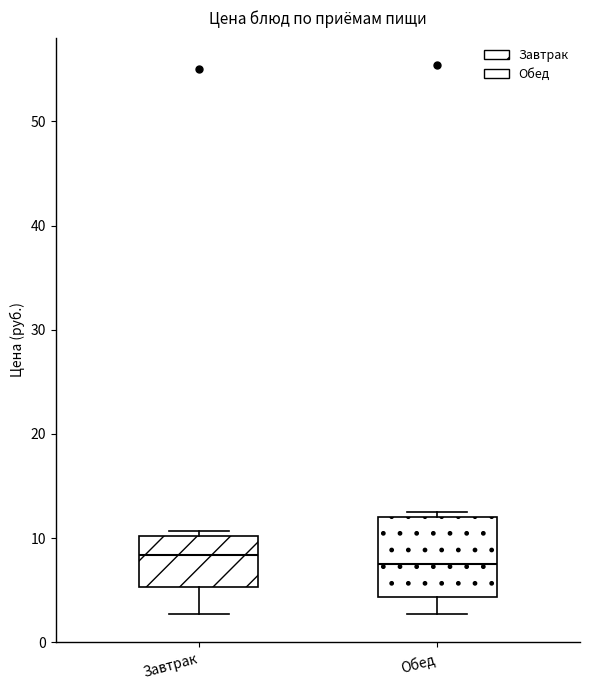

Reading left to right, read every box against the y-axis: the position of its median line, the range the box covers, and the ends of its whiskers. The values are not printed on the chart, so give them approximately, as read against the axis.

Завтрак: median 8, box 5 to 10, whiskers 3 to 11
Обед: median 8, box 4 to 12, whiskers 3 to 12 (just above the box's upper edge)